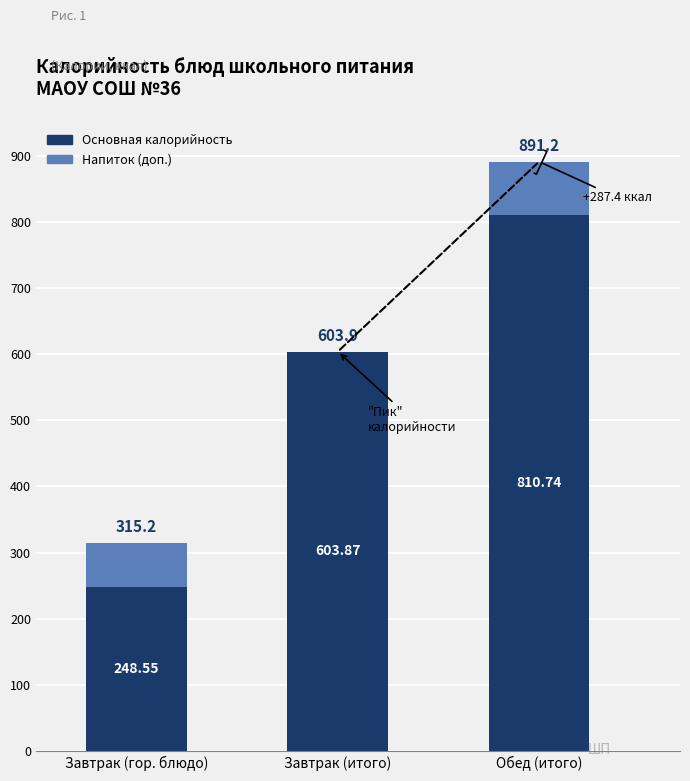

What is the sum of all Основная калорийность values?

1663.2